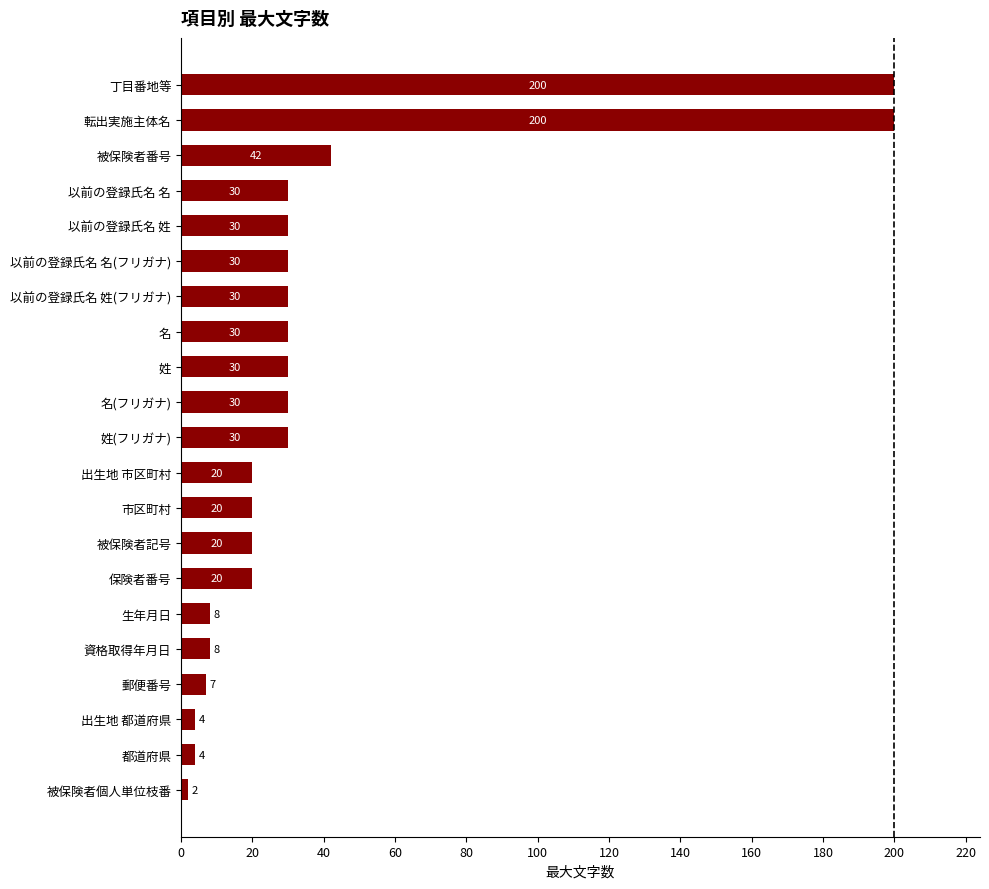

At which label is the value closest to 101?

被保険者番号